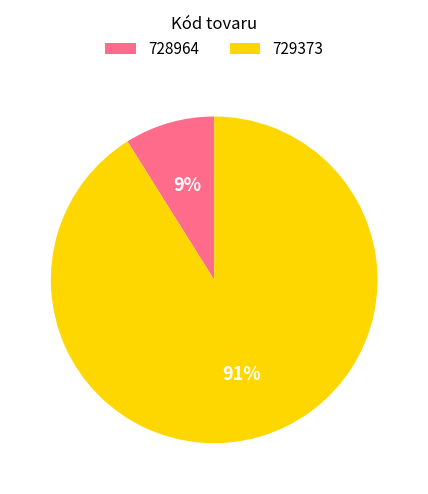

Combined, do 728964 and 729373 account for over 50%?

Yes